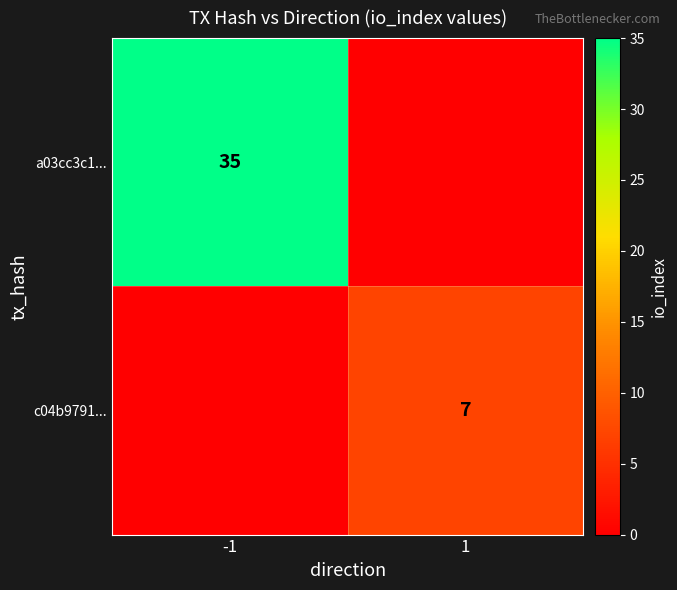

Is the value of a03cc3c1... at -1 greater than the value of c04b9791... at 1?

Yes